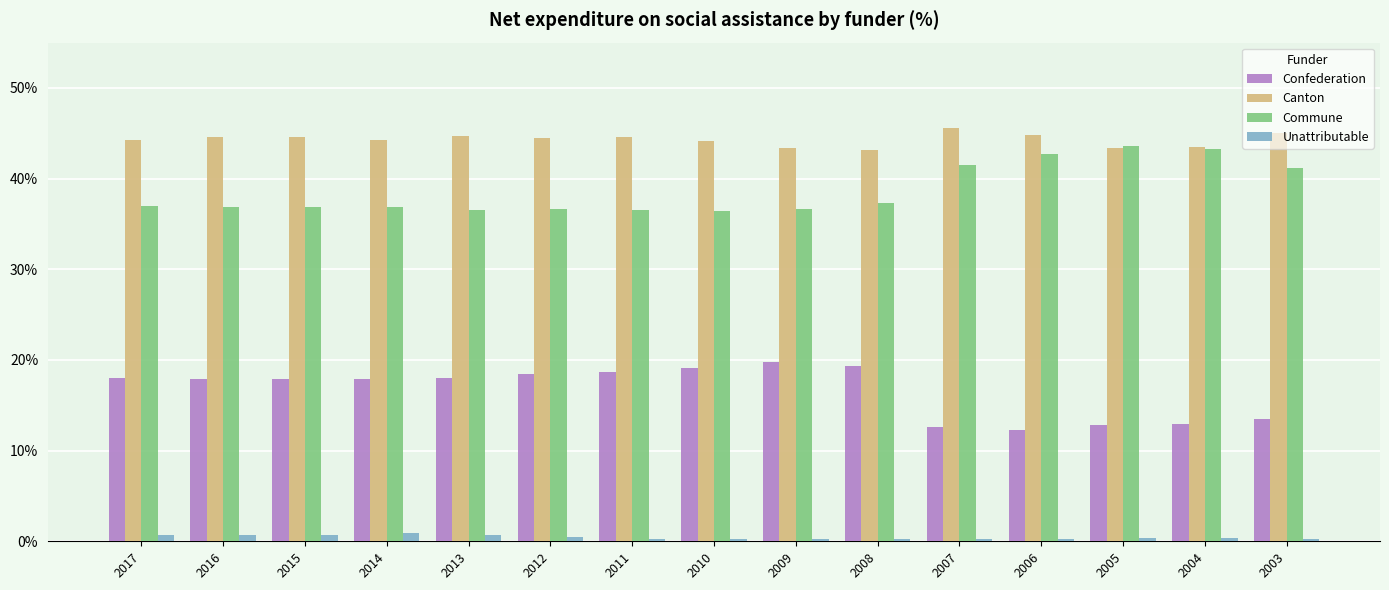

Which series has the largest total across all categories?

Canton